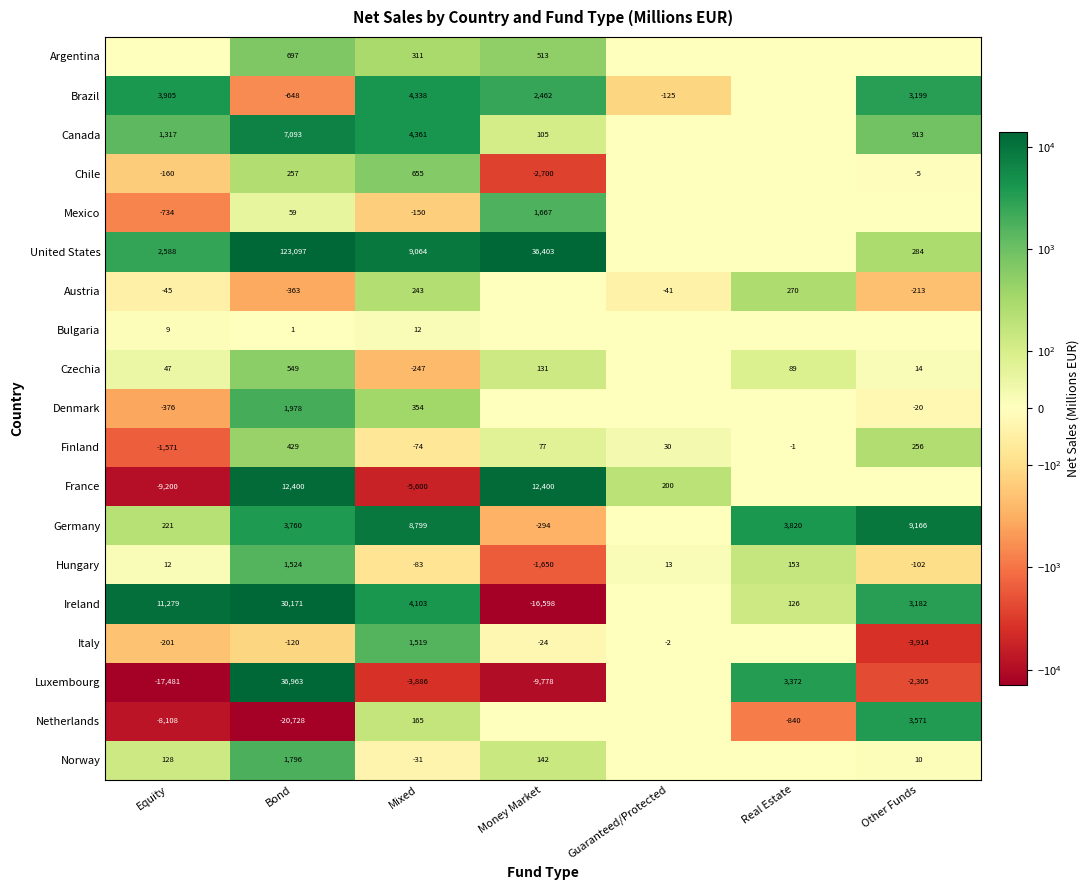

Which label corresponds to the largest value in the chart?

Bond